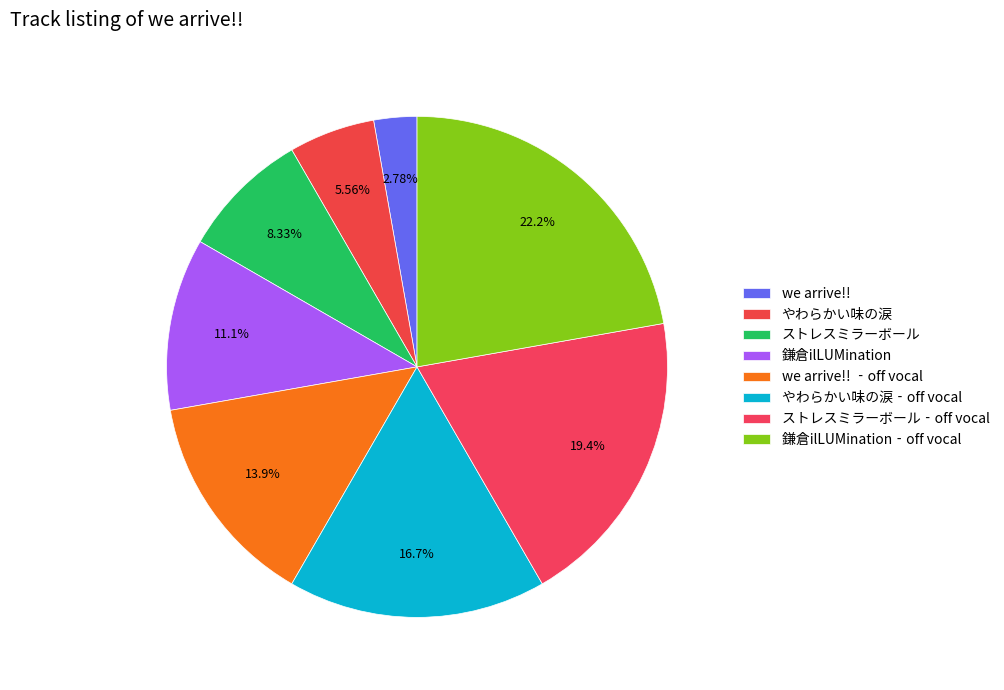

How many slices are in this pie chart?

8